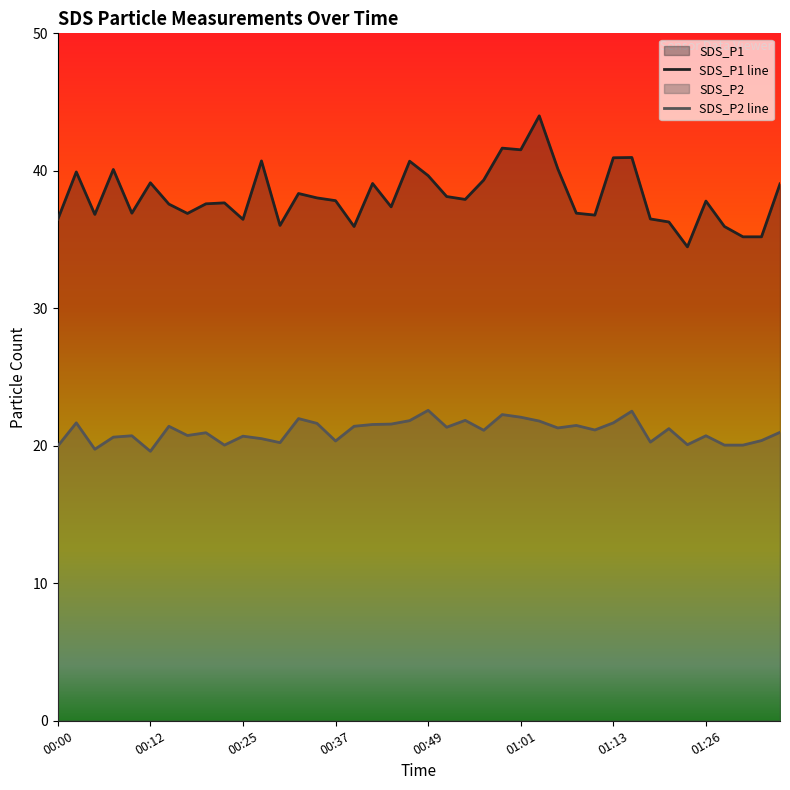

Is the value of SDS_P2 at 00:37 greater than the value of SDS_P1 at 01:21?

No